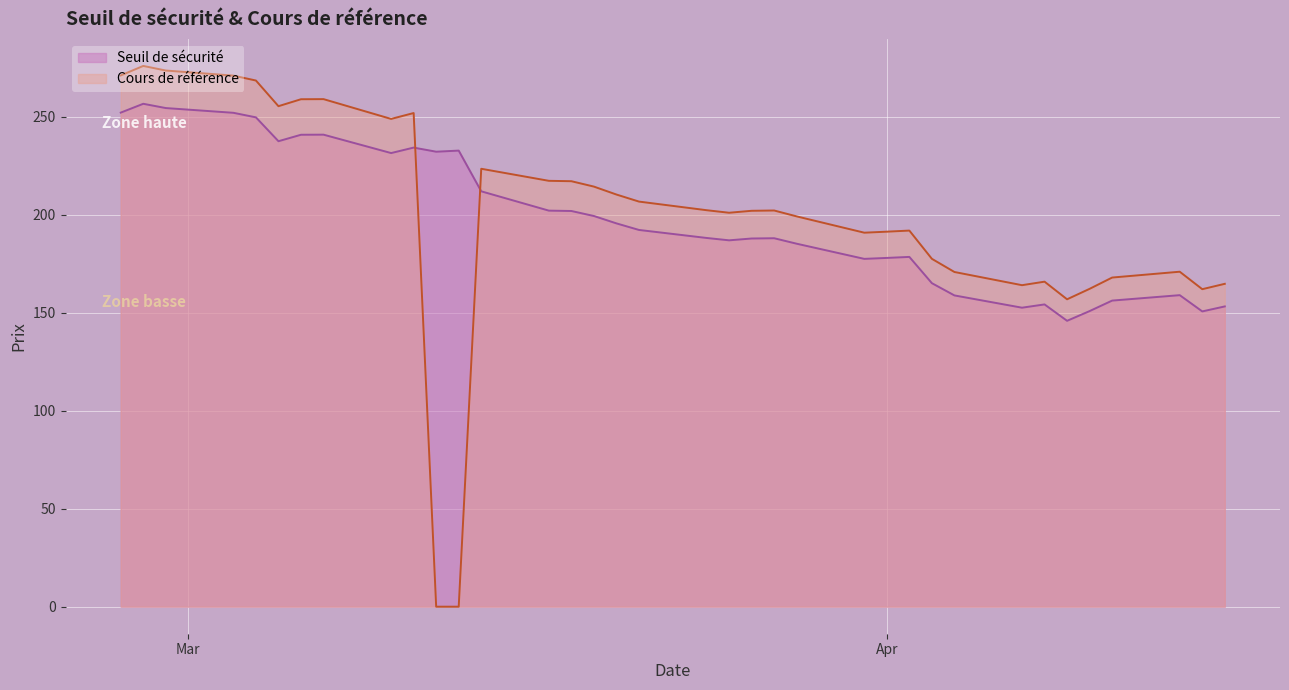

Between 2025-03-17 and 2025-04-07, which is larger?

2025-03-17